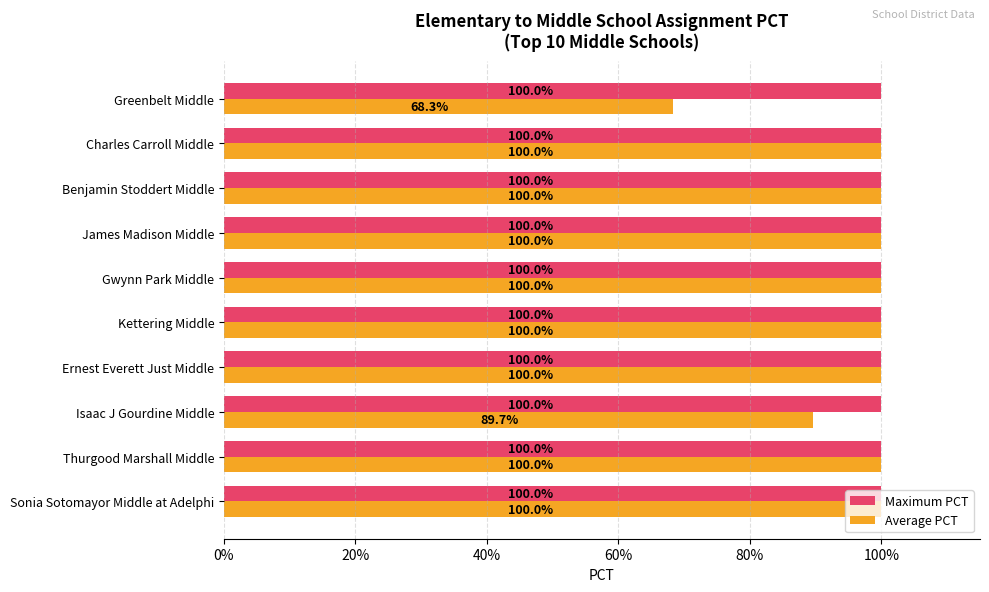

What are all the series names shown in the legend?

Maximum PCT, Average PCT